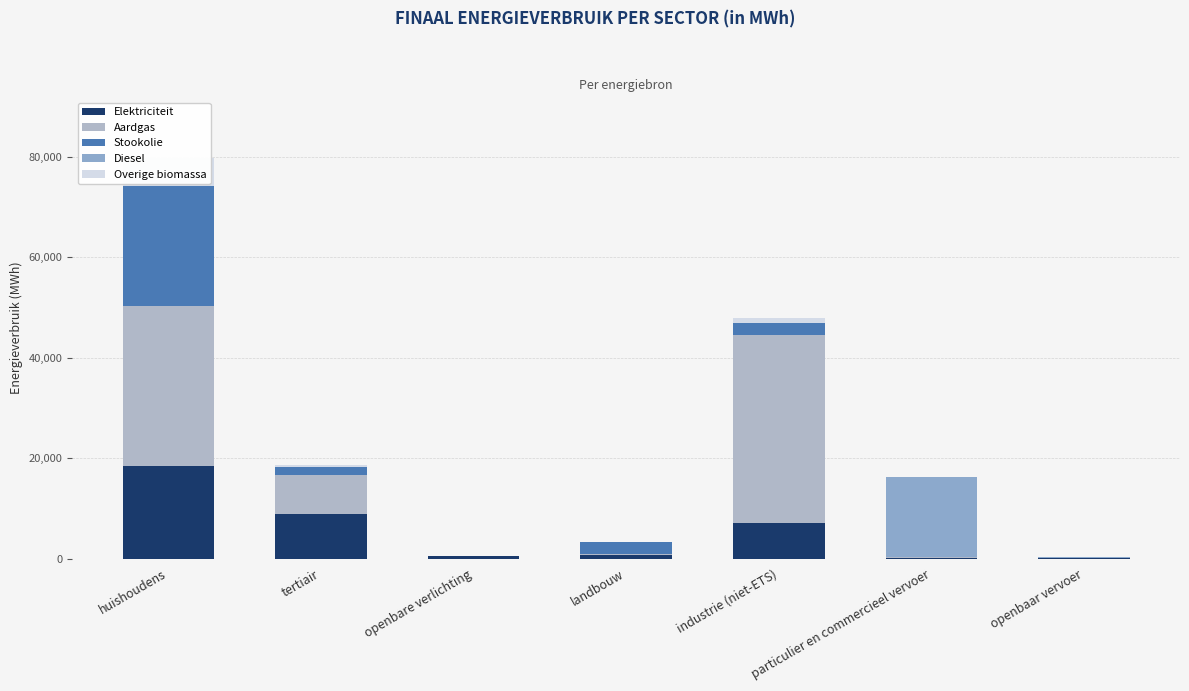

Which series changed the most between huishoudens and openbaar vervoer?

Aardgas